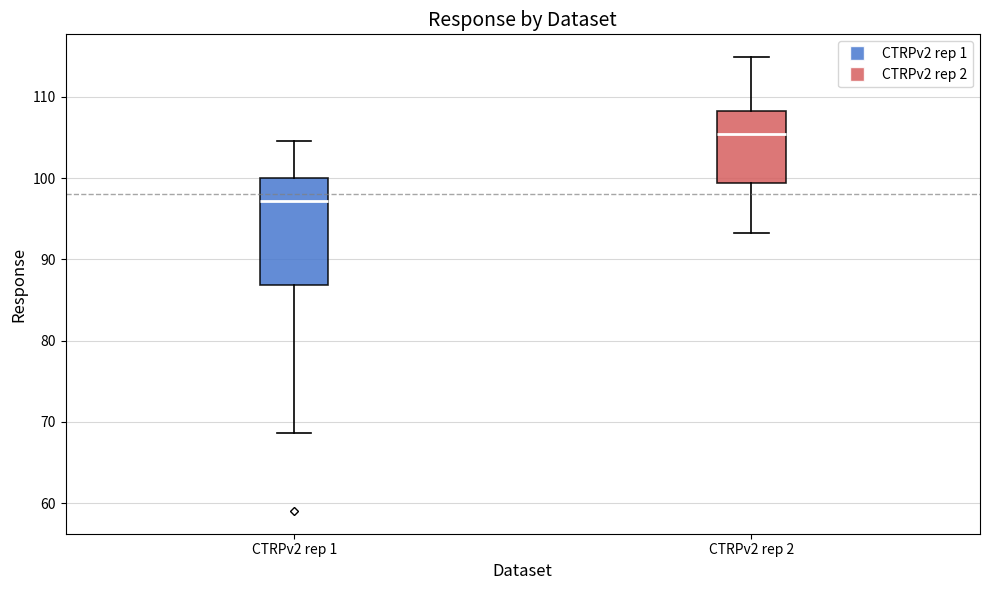

Which box has the highest median line?

CTRPv2 rep 2